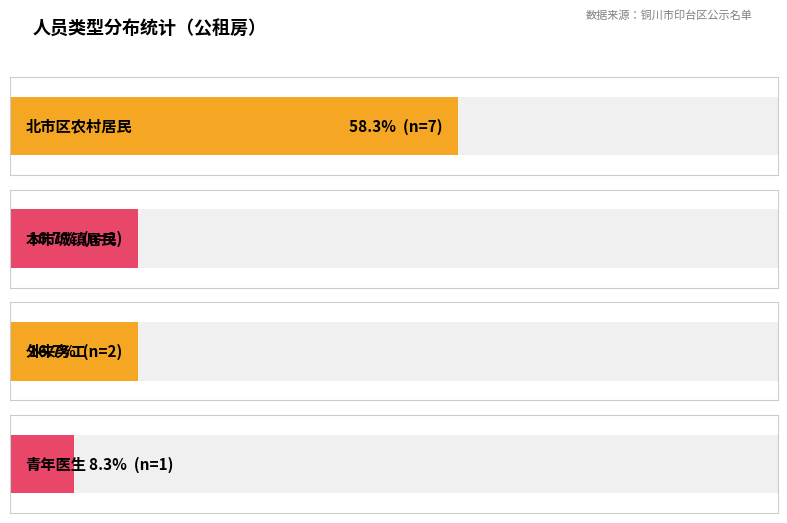

How many data points are above 2?

1